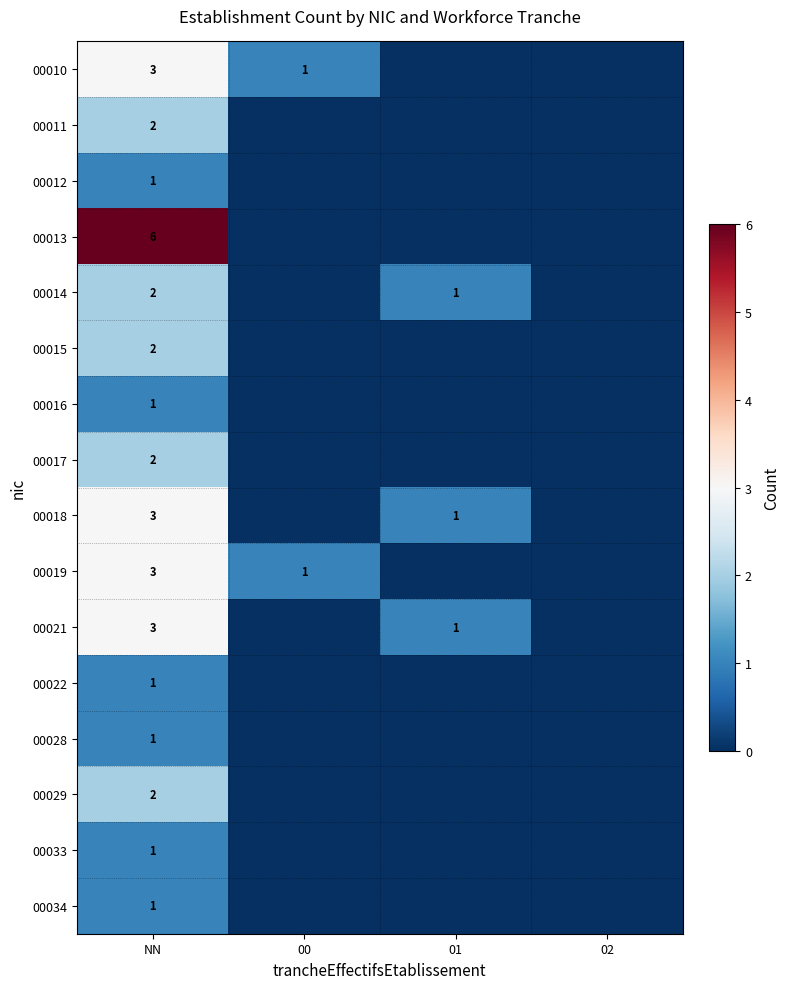

What is the spread (max minus min) of values at NN?

5